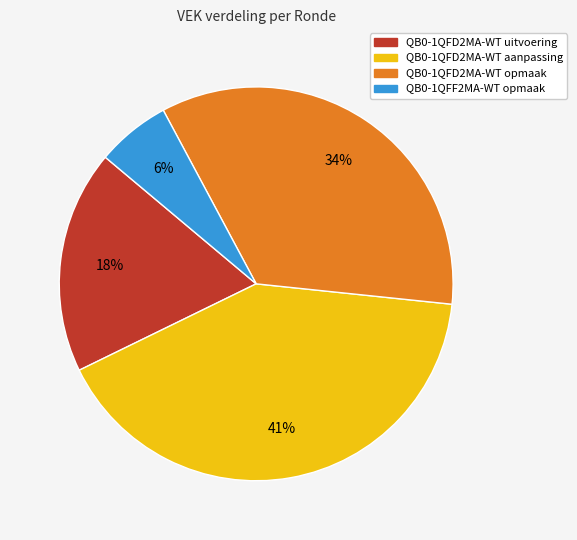

Is there any slice that represents more than half of the pie?

No